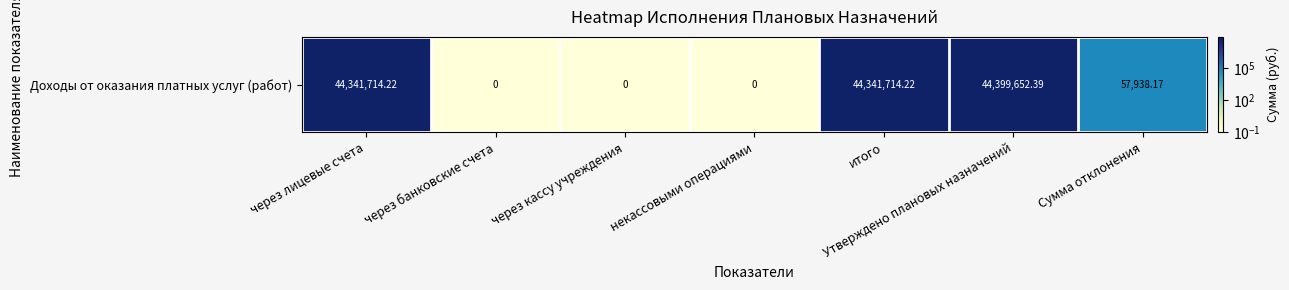

Rank the categories by value from highest to lowest.

Утверждено плановых назначений, через лицевые счета, итого, Сумма отклонения, через банковские счета, через кассу учреждения, некассовыми операциями